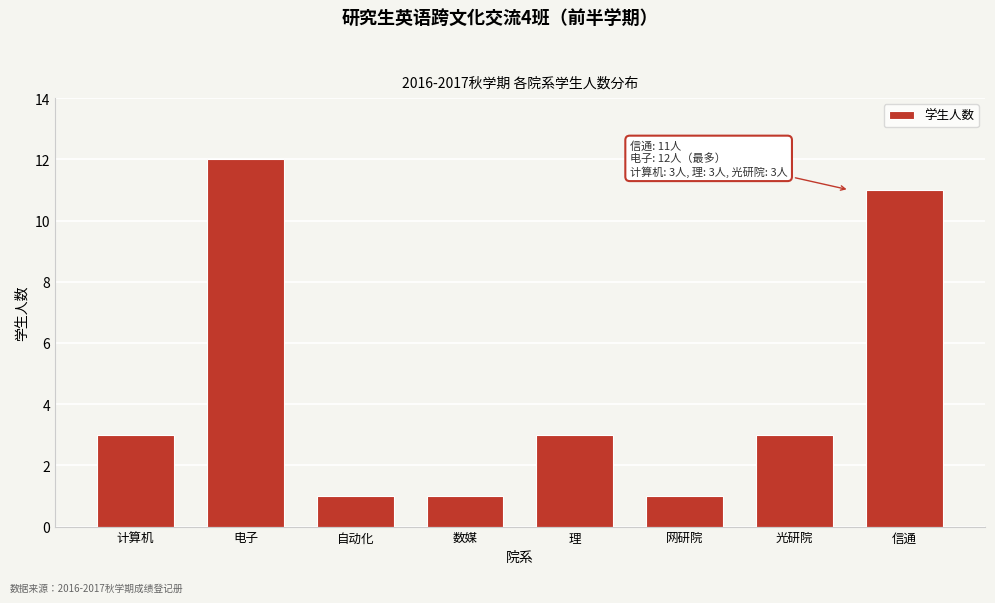

Reading left to right, list all the values displayed in this chart.

3	12	1	1	3	1	3	11